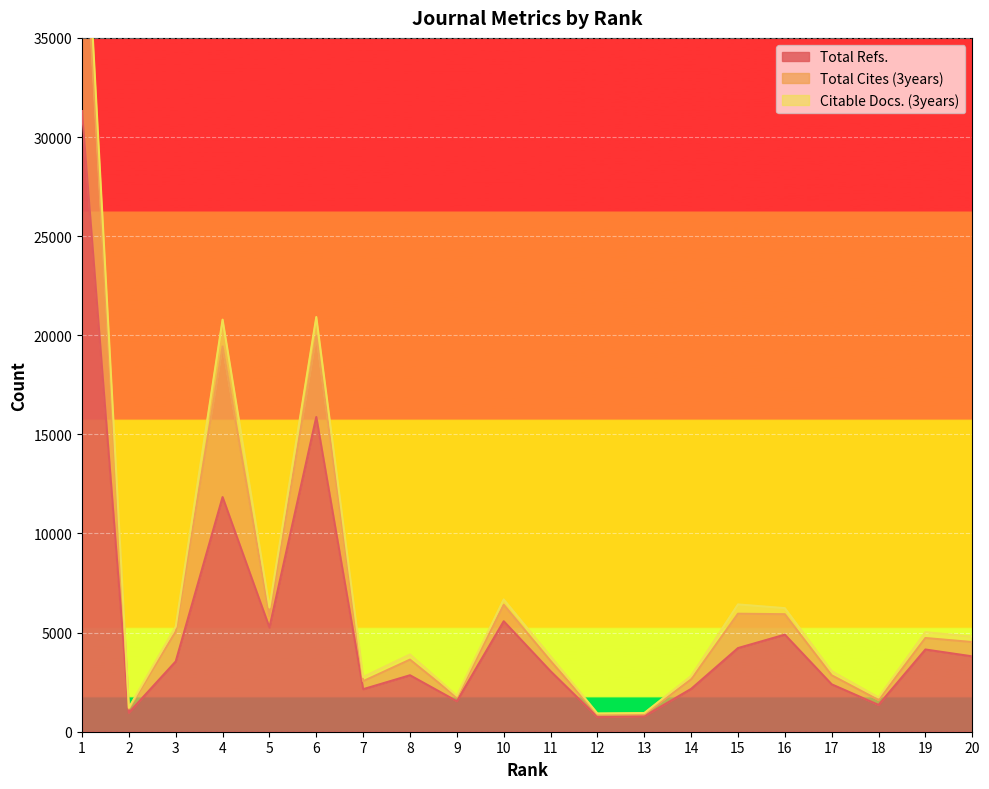

Which label corresponds to the smallest value in the chart?

12